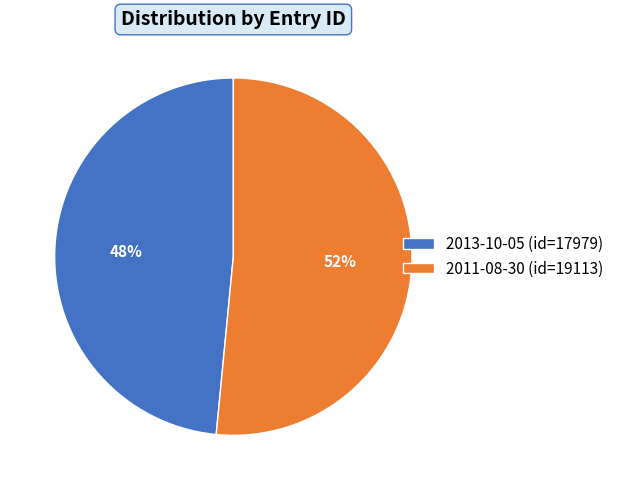

What percentage is the 2011-08-30 slice, to the nearest percent?

52%